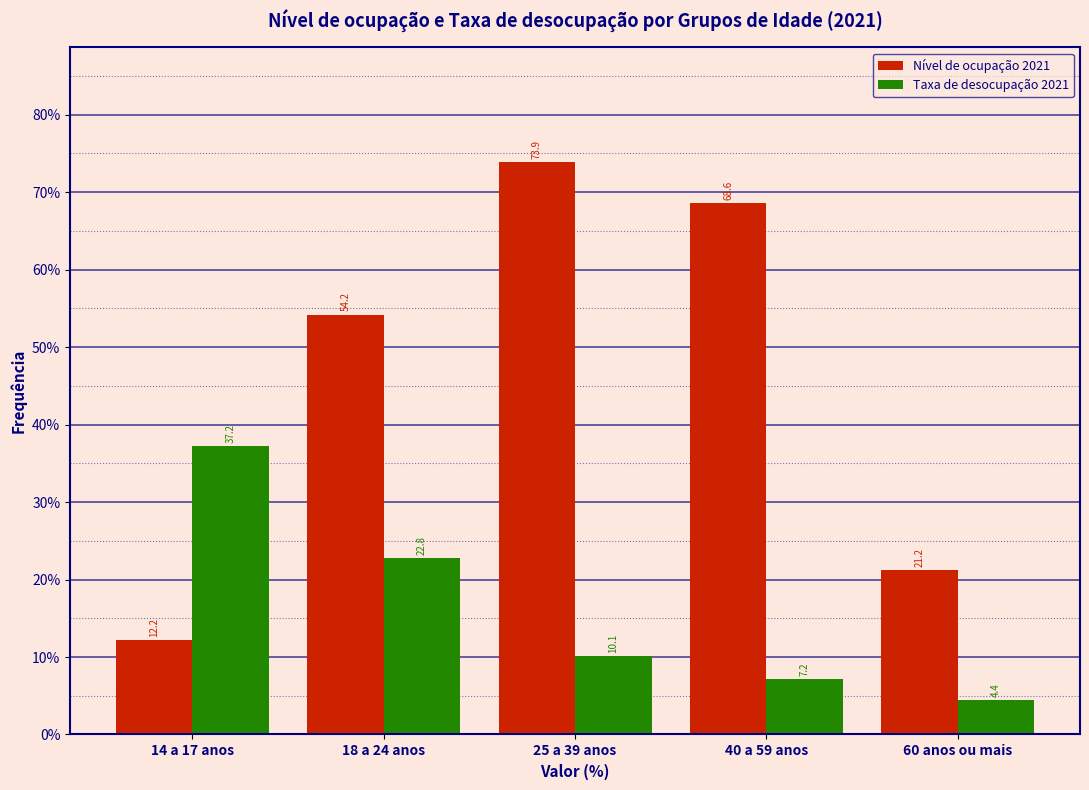

Reading right to left, list all the values displayed in this chart.

Nível de ocupação 2021: 21.2	68.6	73.9	54.2	12.2
Taxa de desocupação 2021: 4.4	7.2	10.1	22.8	37.2